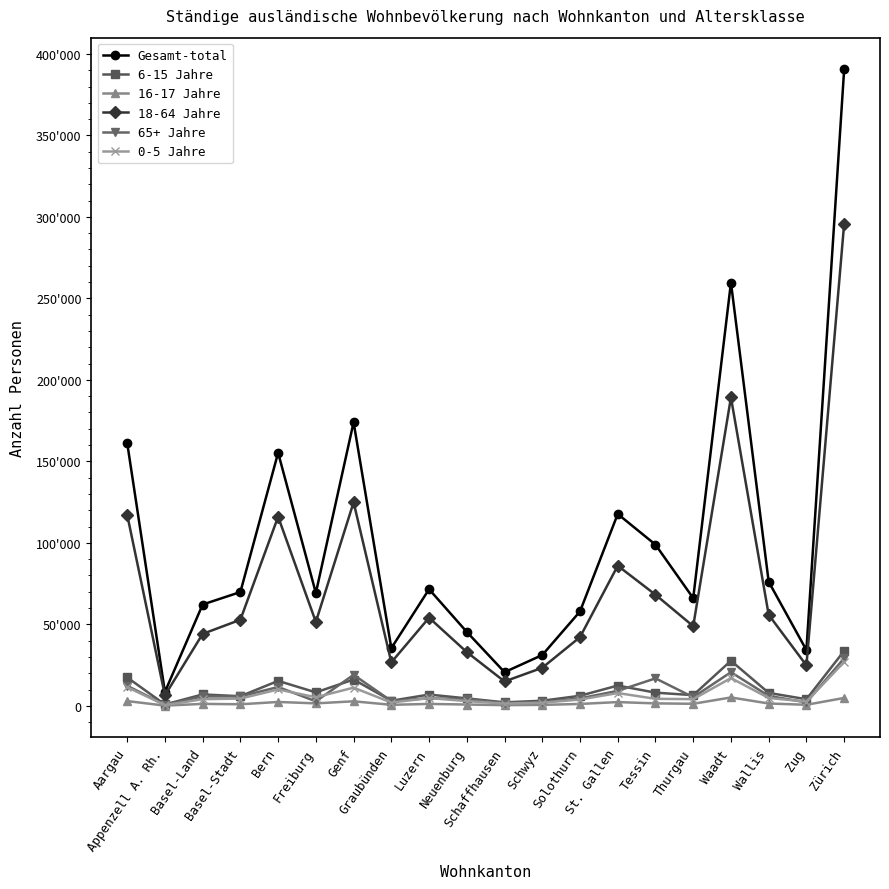

How many interior local peaks does the 0-5 Jahre series have?

5